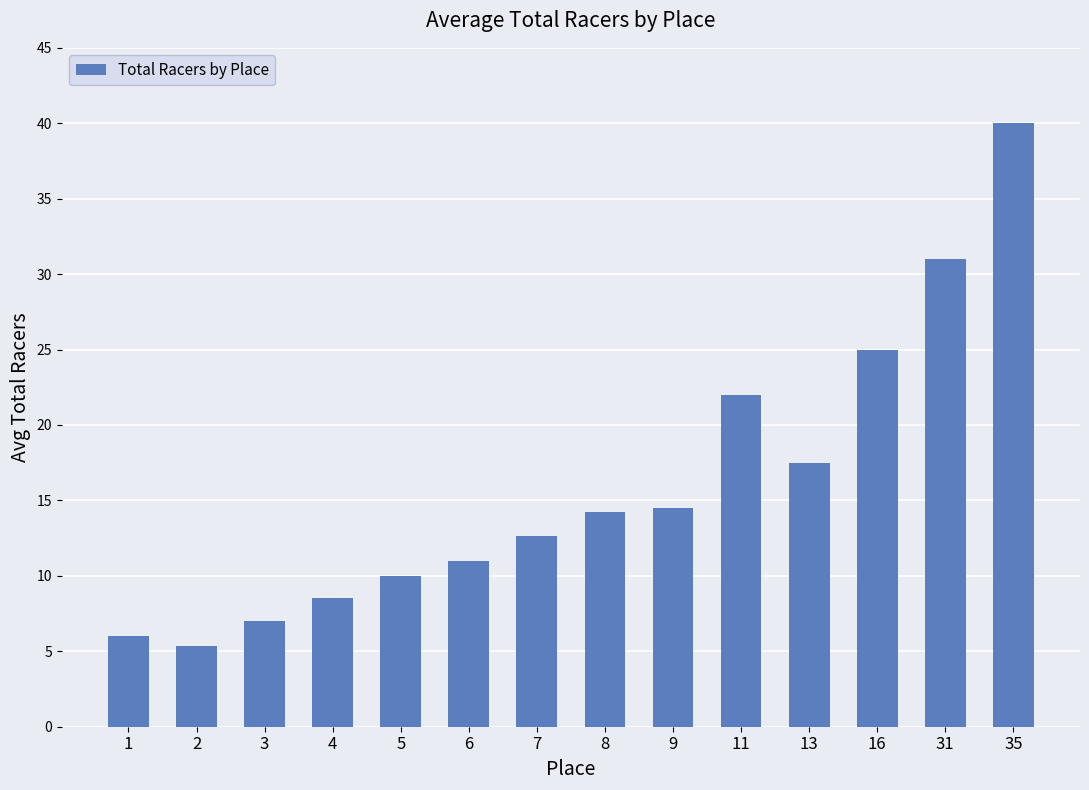

The value at 2 is 7.0. True or false?

False